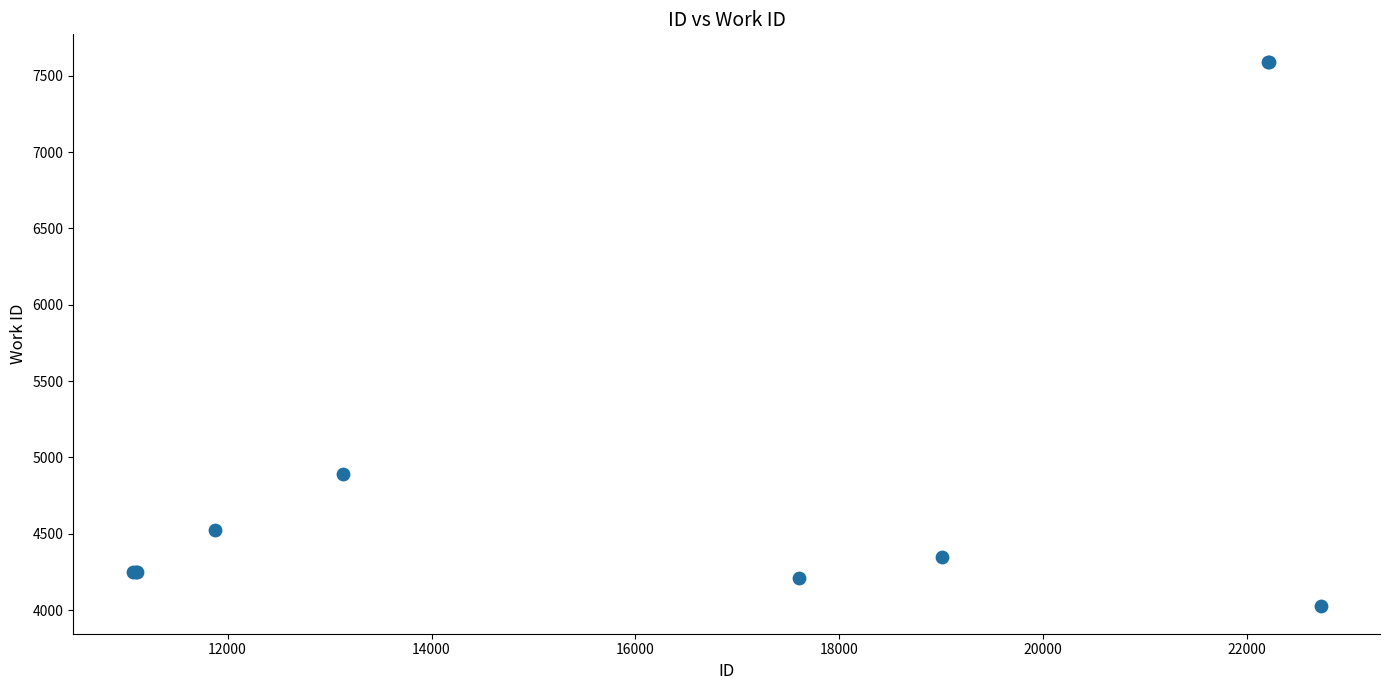

What Y value in the scatter plot is closest to 5808?

4893